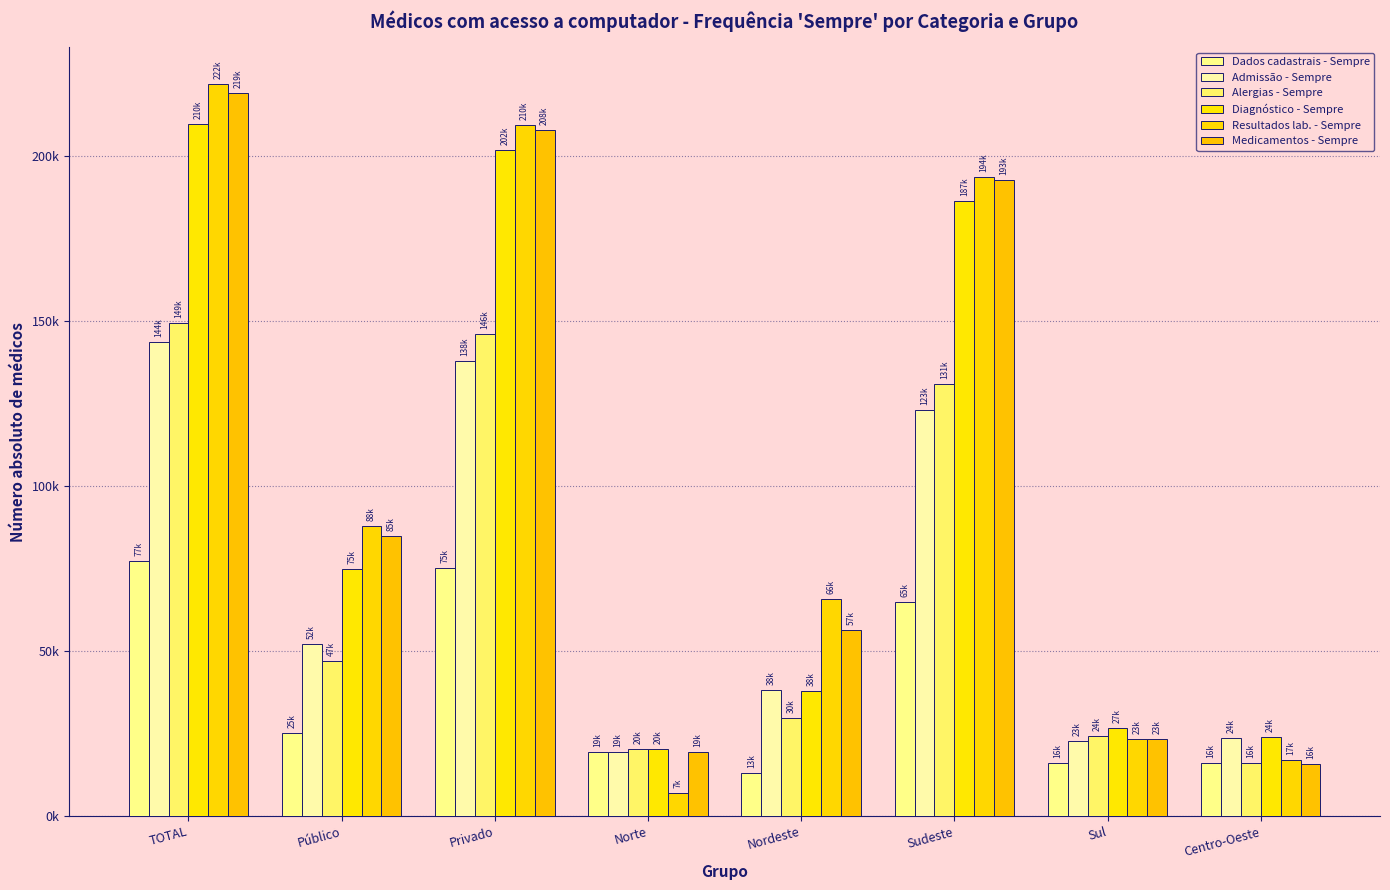

What position from the left is Público?

2